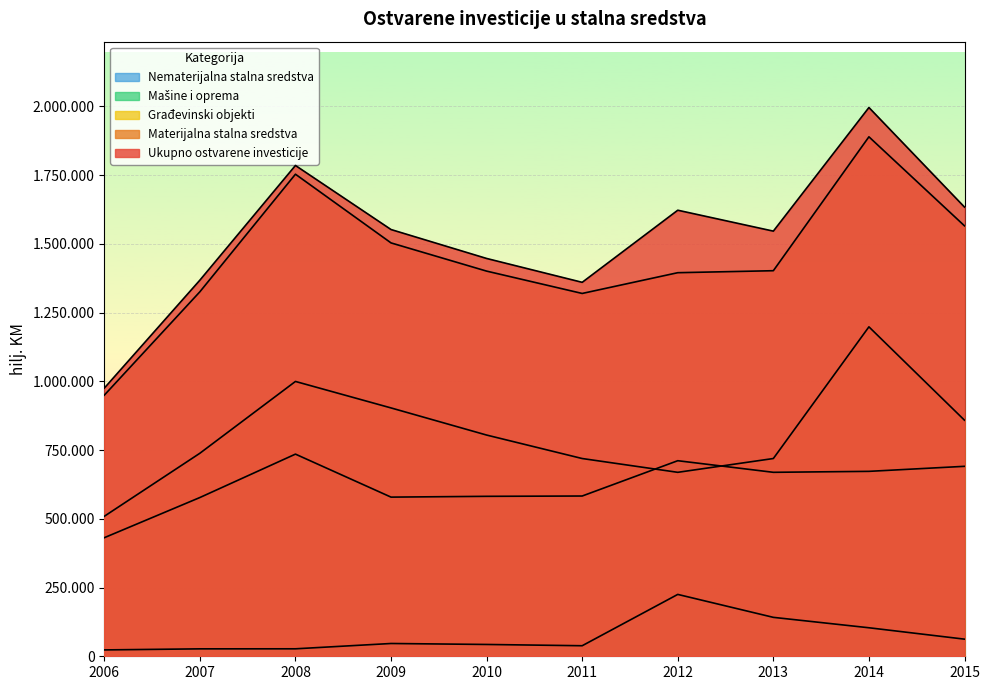

Which series has the widest spread of values?

Ukupno ostvarene investicije